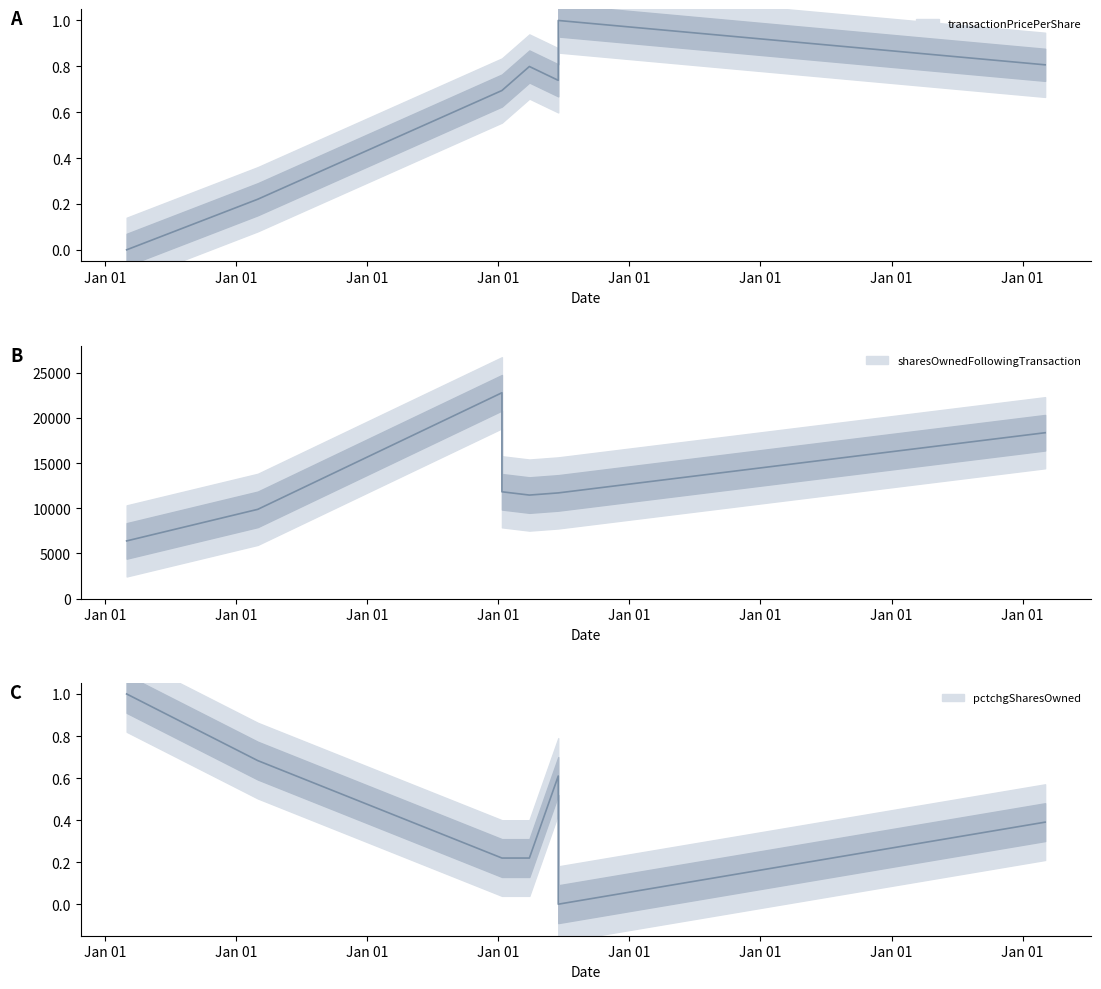

Is this an area chart (filled region under the line)?

No